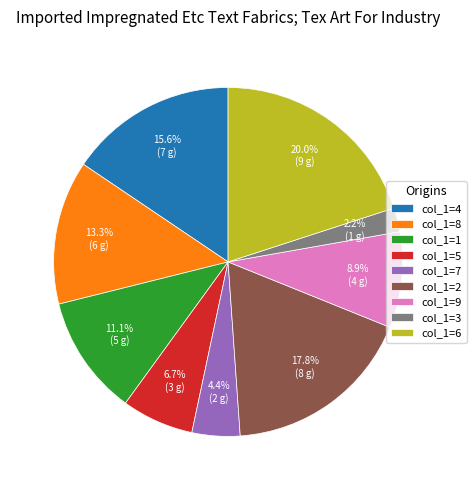

Is there any slice that represents more than half of the pie?

No